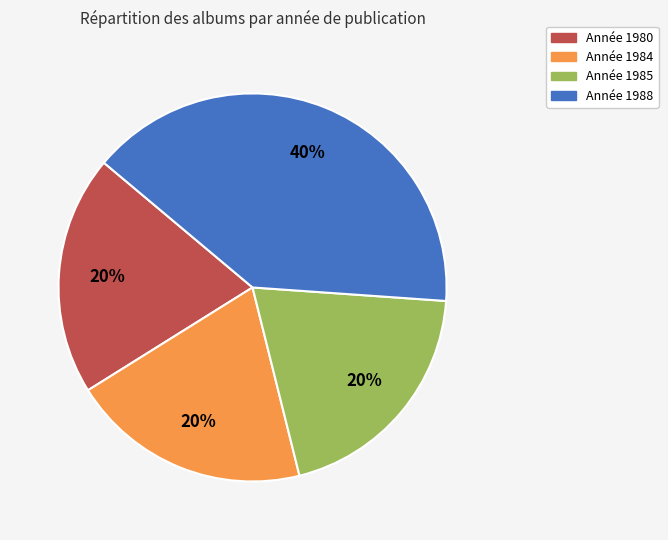

Does any single category account for the majority?

No